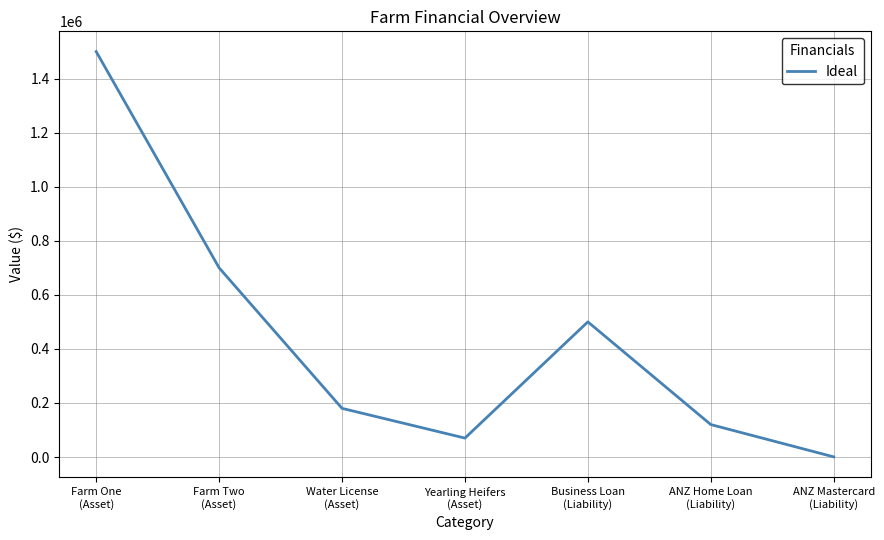

What is the greatest value displayed?

1500000